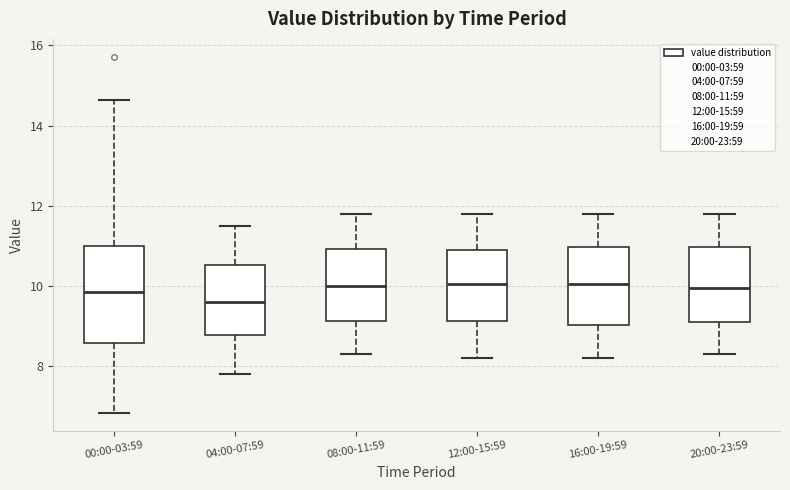

Where is the upper edge of the box for 20:00-23:59 on the y-axis? The values are not printed on the chart, so give them approximately, as read against the axis.

11.0